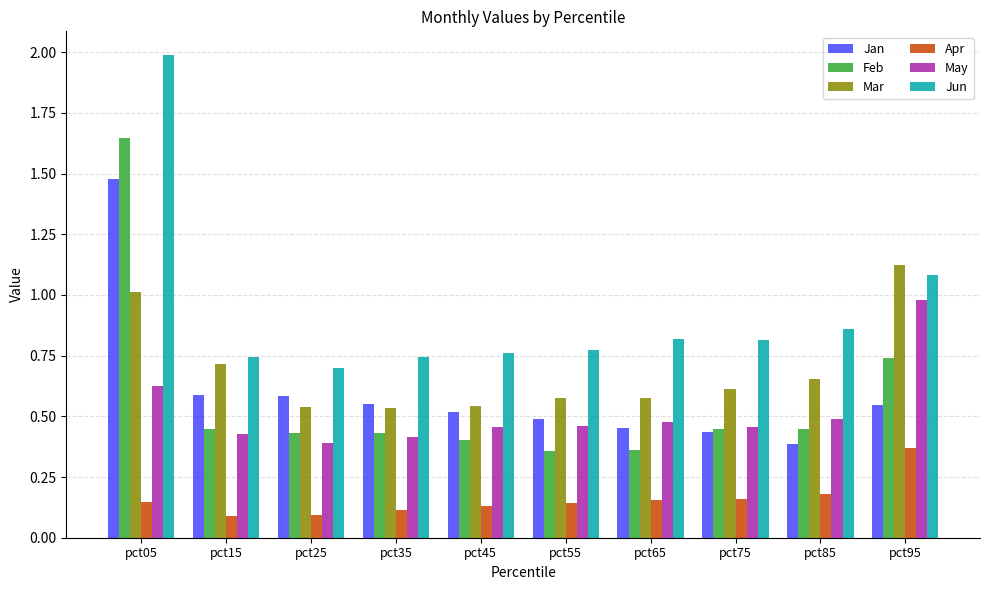

How many bars are there in each group?

6